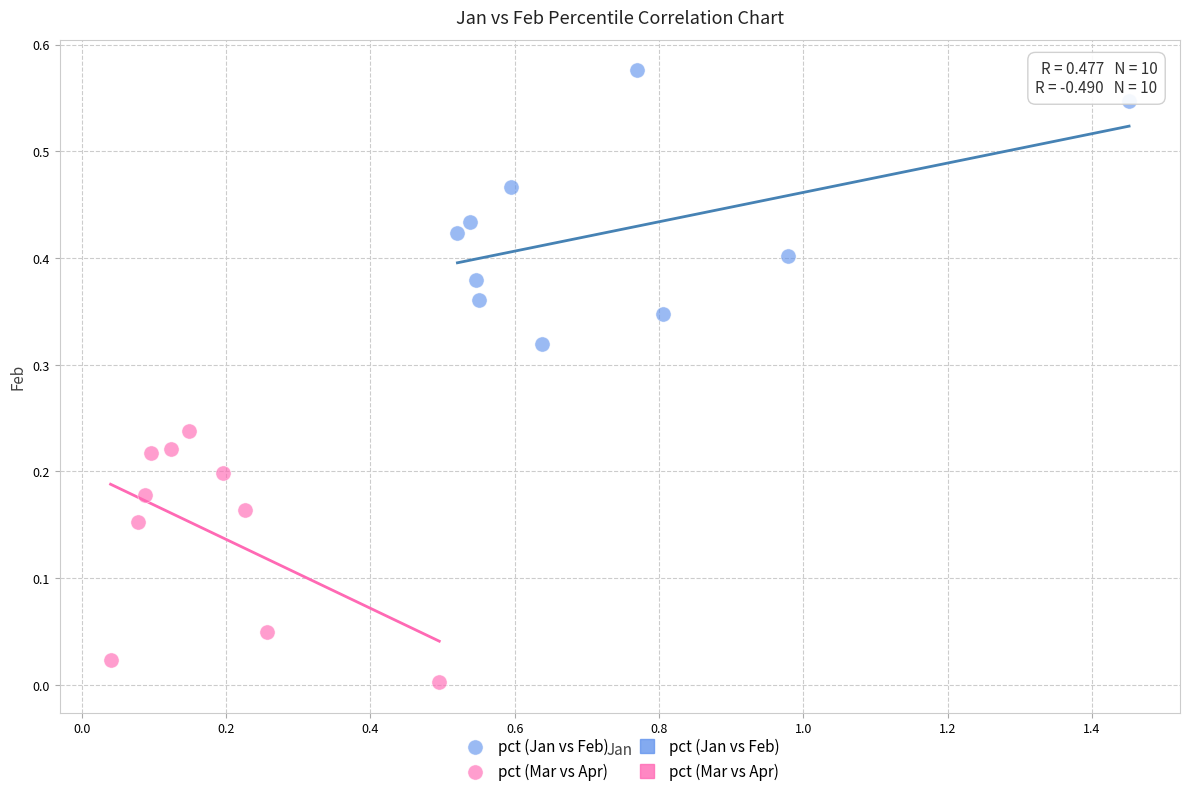

Which series has the largest Y range (max minus min)?

pct (Jan vs Feb)